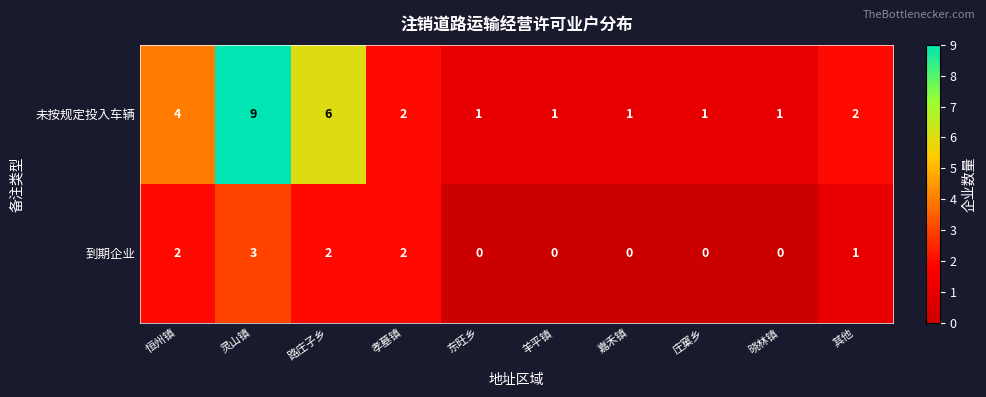

What is the greatest value displayed?

9